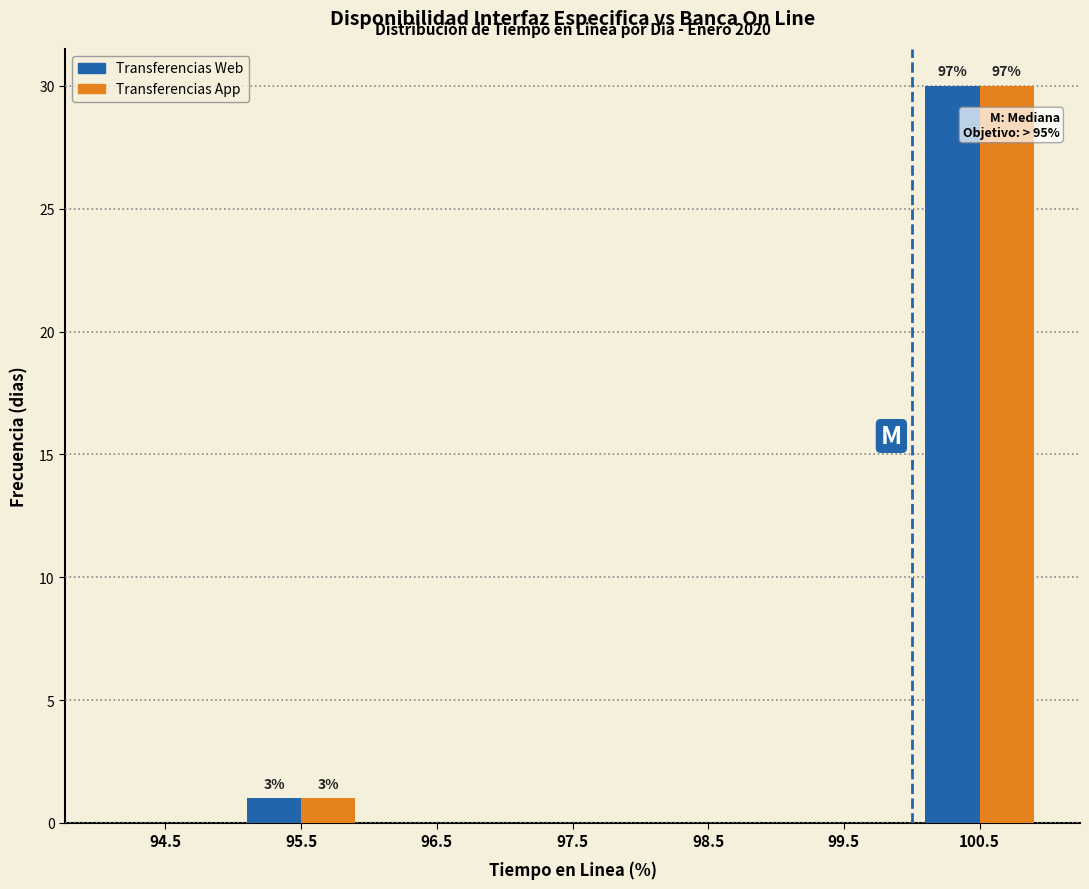

In the Transferencias Web series, which range on the x-axis has the tallest bar?

100 to 101